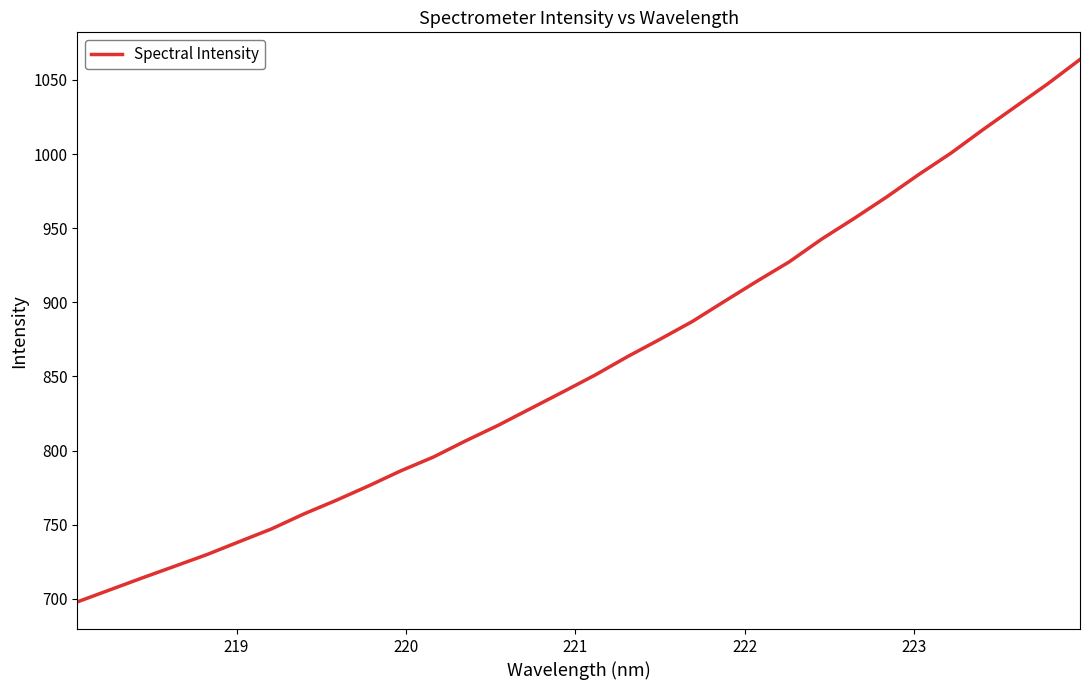

What is the difference between the maximum and minimum values?

365.9